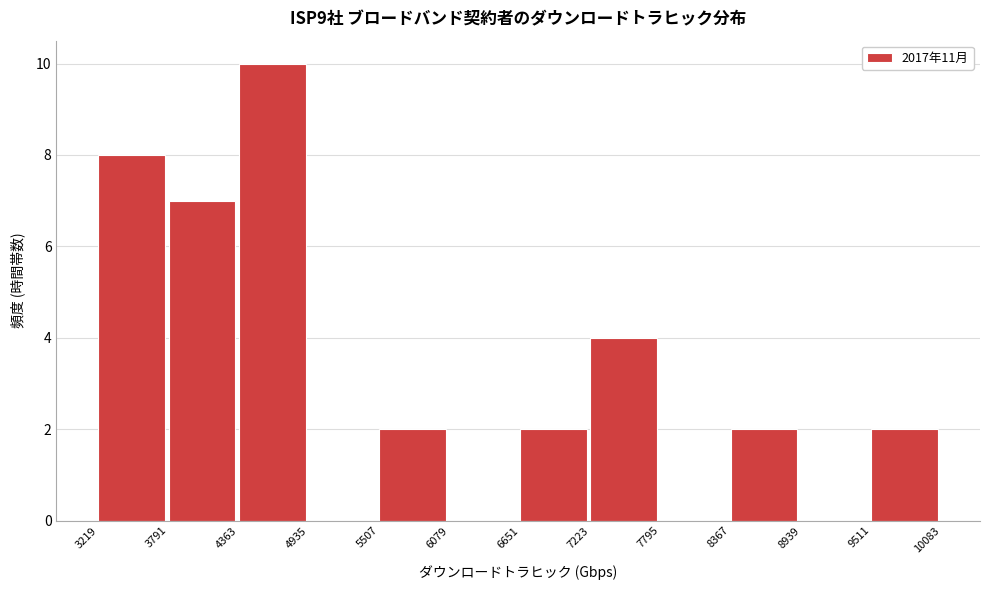

Reading left to right, list every bar in this chart as the range it spans on the x-axis followed by its height. The values are not printed on the chart, so give them approximately, as read against the axis.

3219 to 3791: 8
3791 to 4363: 7
4363 to 4935: 10
4935 to 5507: 0
5507 to 6079: 2
6079 to 6651: 0
6651 to 7223: 2
7223 to 7795: 4
7795 to 8367: 0
8367 to 8939: 2
8939 to 9511: 0
9511 to 10083: 2